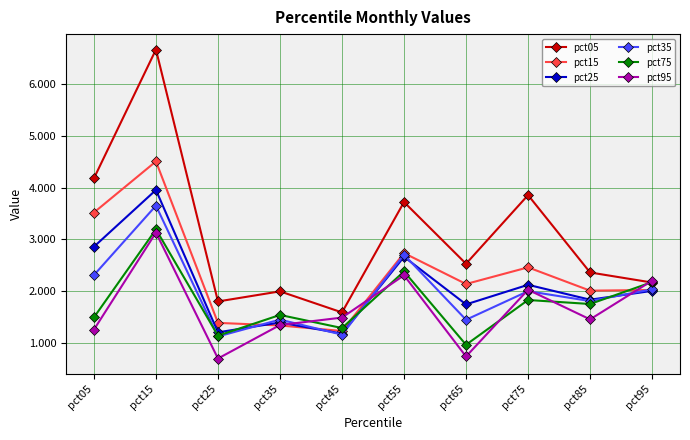

What is the total value across all series at pct65?

9.5